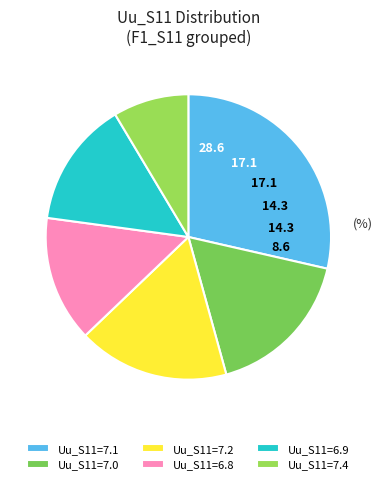

Is there a majority slice in this chart?

No